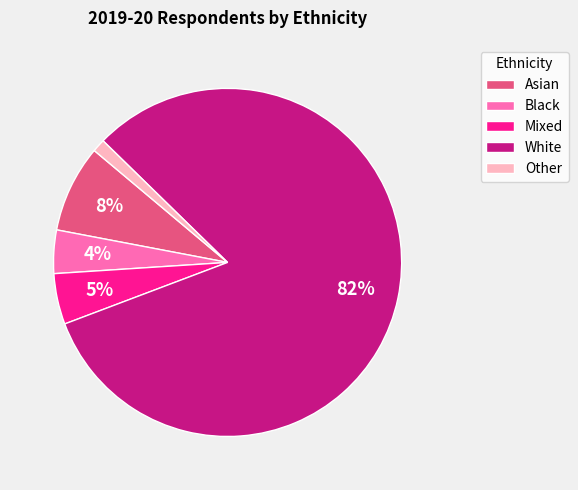

To the nearest percent, what portion does White represent?

82%